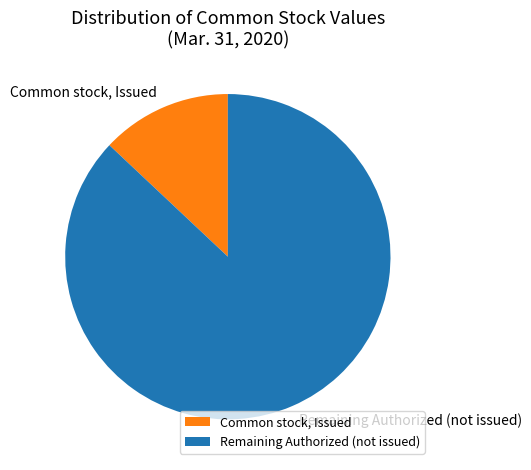

How many slices are in this pie chart?

2